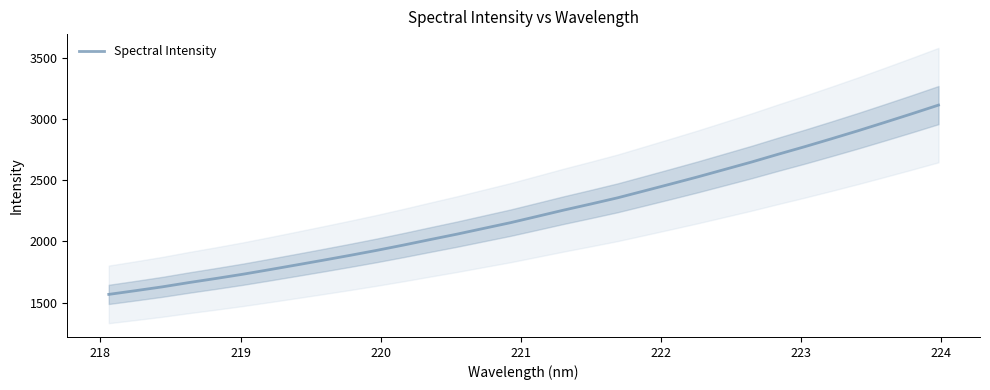

What is the maximum value for Spectral Intensity?

3113.2